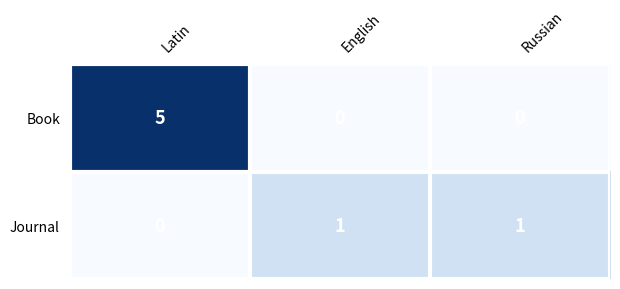

The value of Book at English is 0. True or false?

True